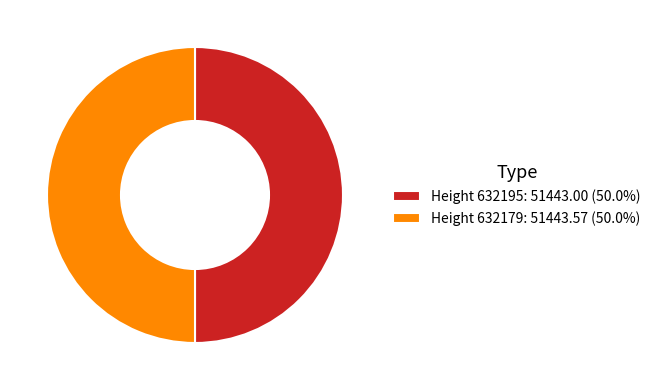

Is the sum of Height 632179: 51443.57 (50.0%) and Height 632195: 51443.00 (50.0%) greater than half?

Yes